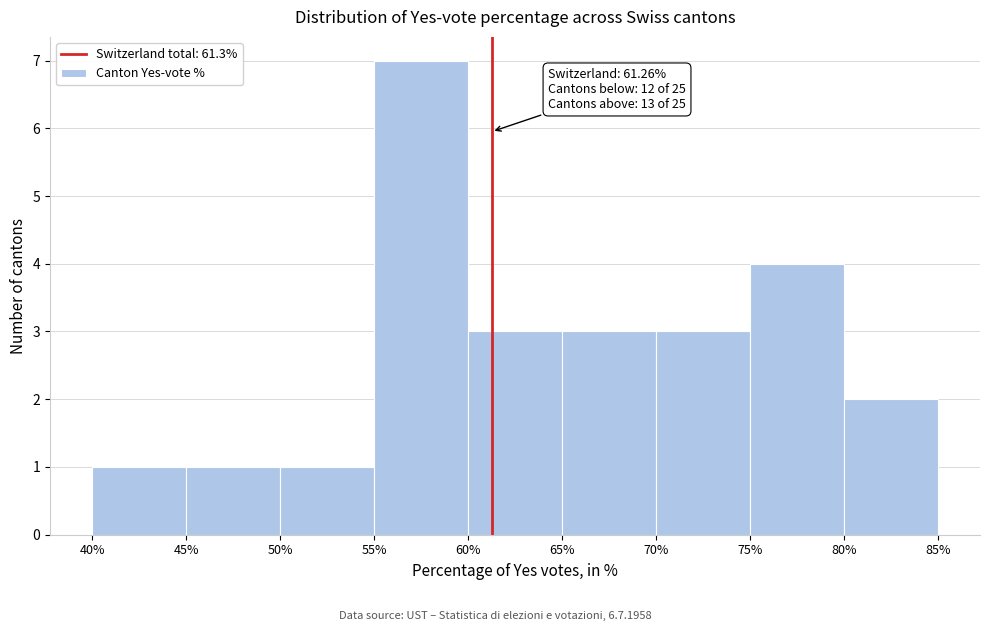

Which range on the x-axis has the tallest bar?

55% to 60%